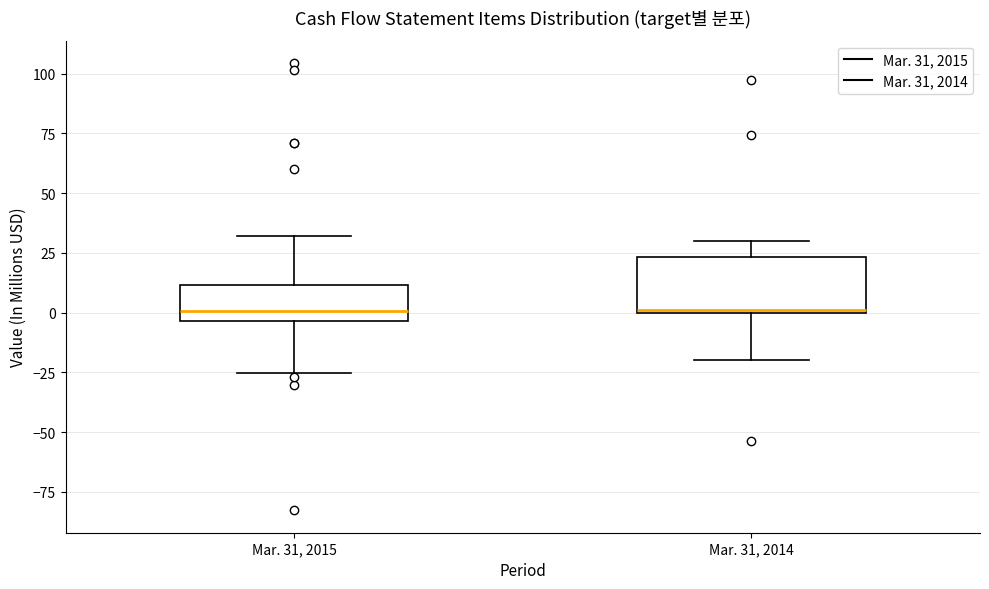

Comparing the boxes themselves (not the whiskers), which one is the tallest?

Mar. 31, 2014